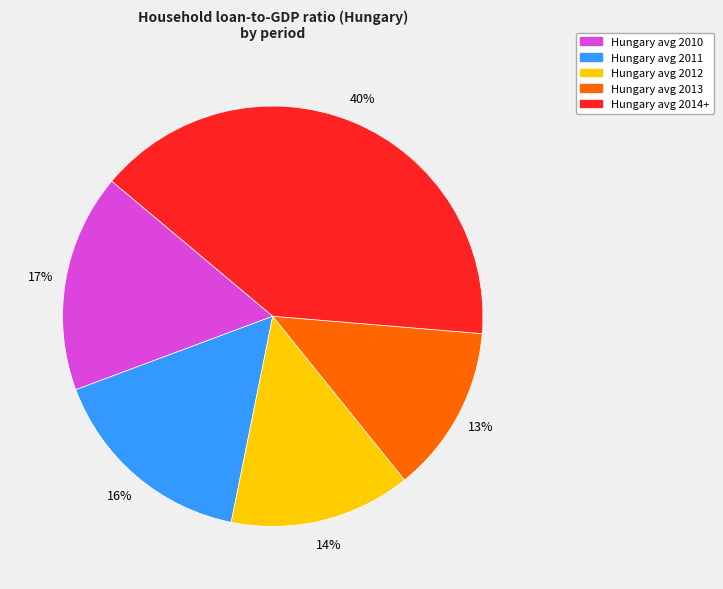

To the nearest percent, what is the average slice percentage?

20%